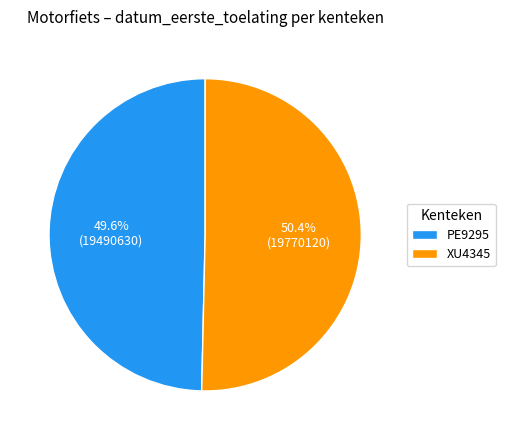

What is the total percentage of XU4345 and PE9295?

100.0%